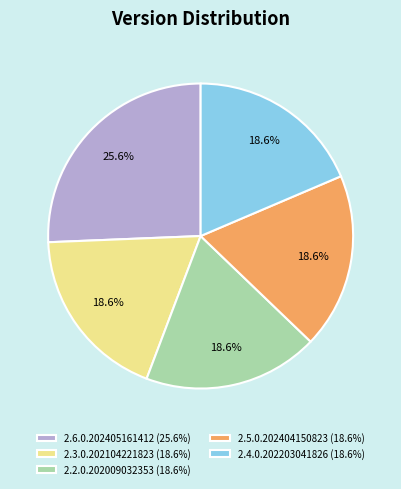

What is the total percentage of 2.4.0.202203041826 and 2.2.0.202009032353?

37.2%